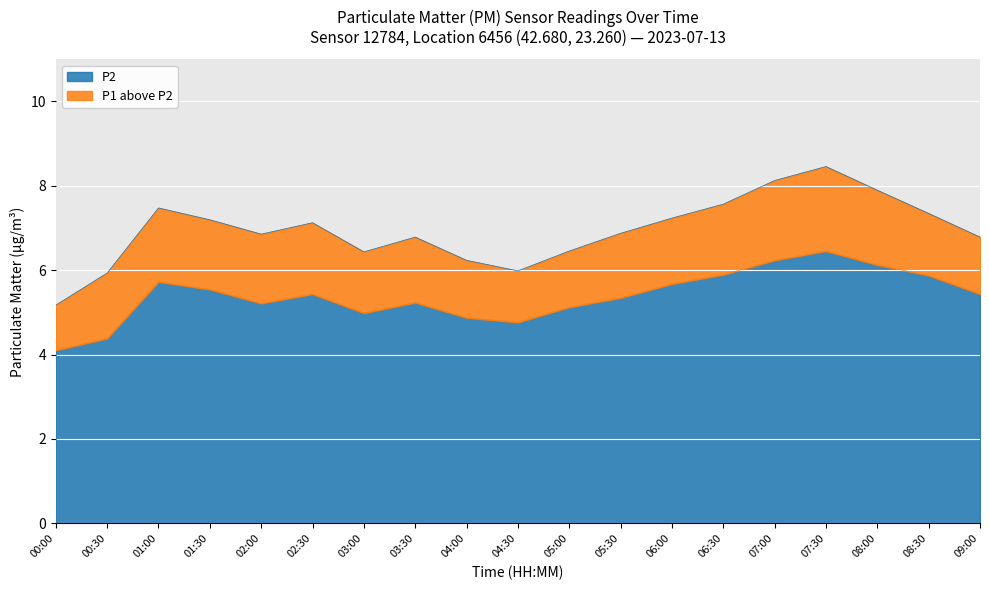

List the series in order of their peak value, lowest first.

P2, P1